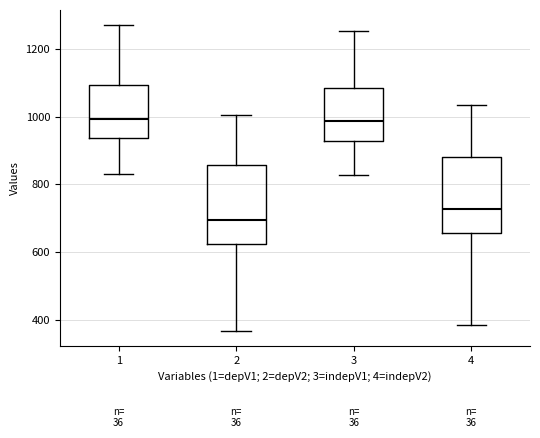

Where does the lower whisker of the box at x = 2 end on the y-axis? The values are not printed on the chart, so give them approximately, as read against the axis.

360